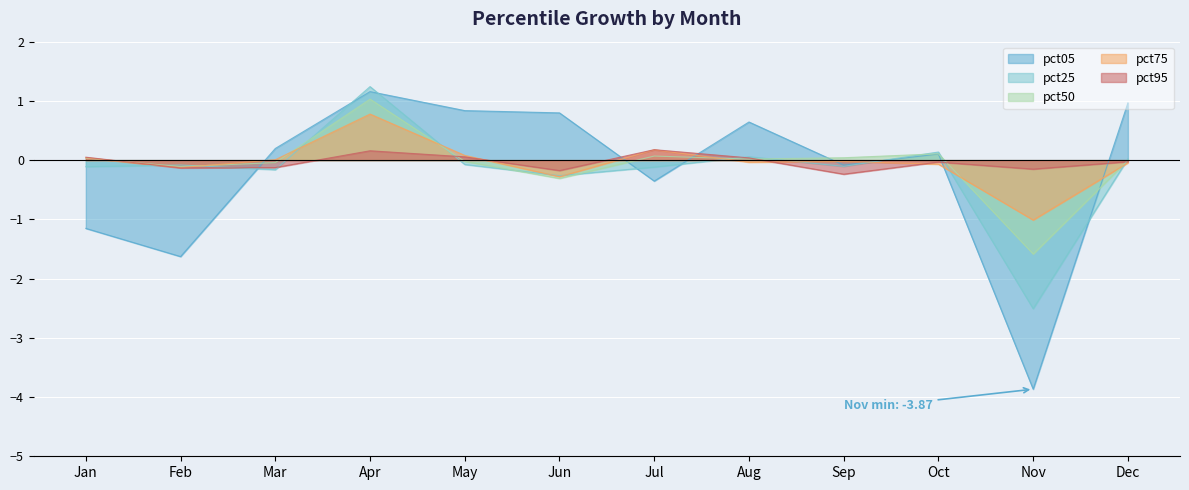

True or false: pct50 has a value of -1.6 at Nov.

True